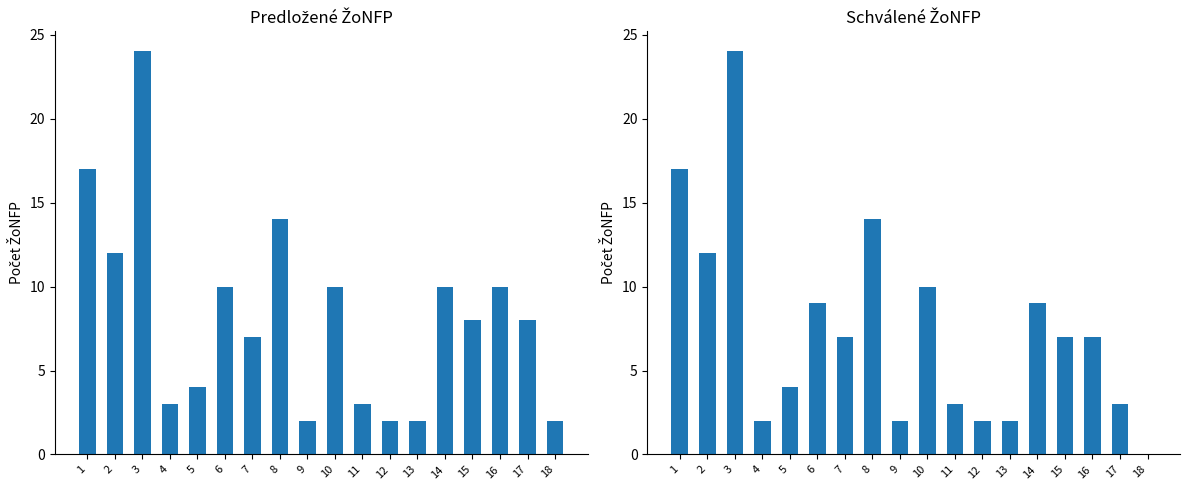

Rank the series at 13 from lowest to highest value.

Počet ŽoNFP (Predložené), Počet ŽoNFP (Schválené)